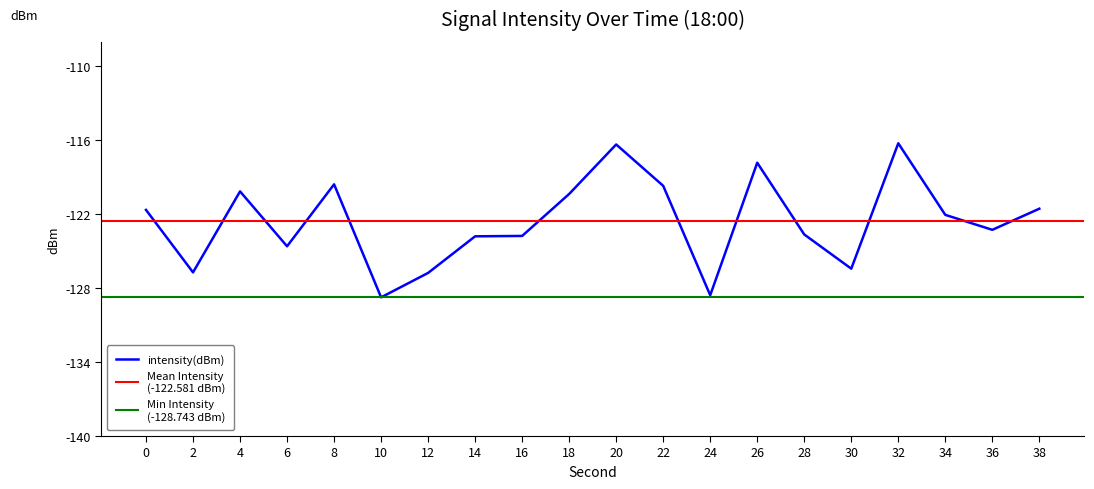

What is the sum of all values?

-2451.6